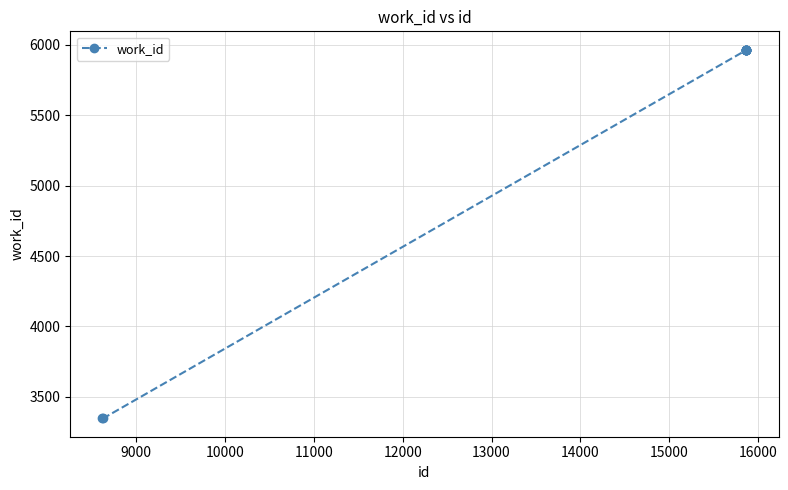

What is the value of the 4th point from the left?

5962